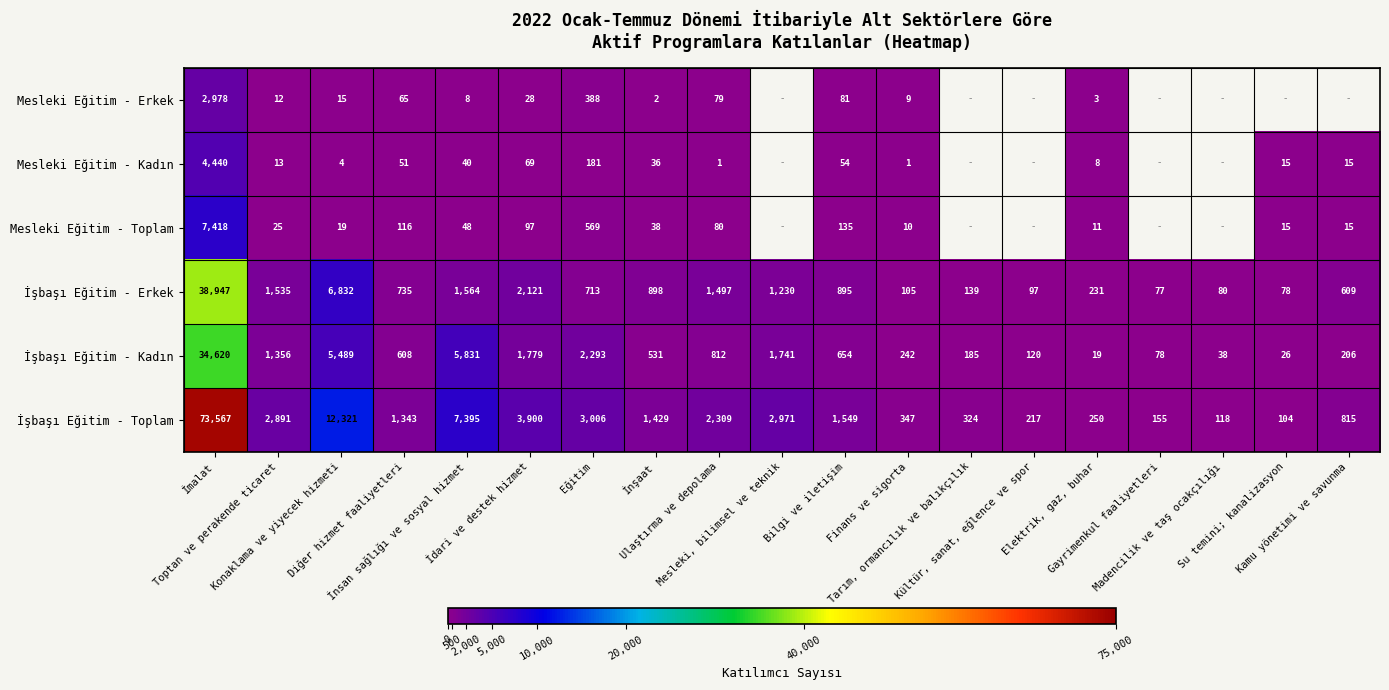

Between Kamu yönetimi ve savunma and Su temini; kanalizasyon, which is larger?

Su temini; kanalizasyon